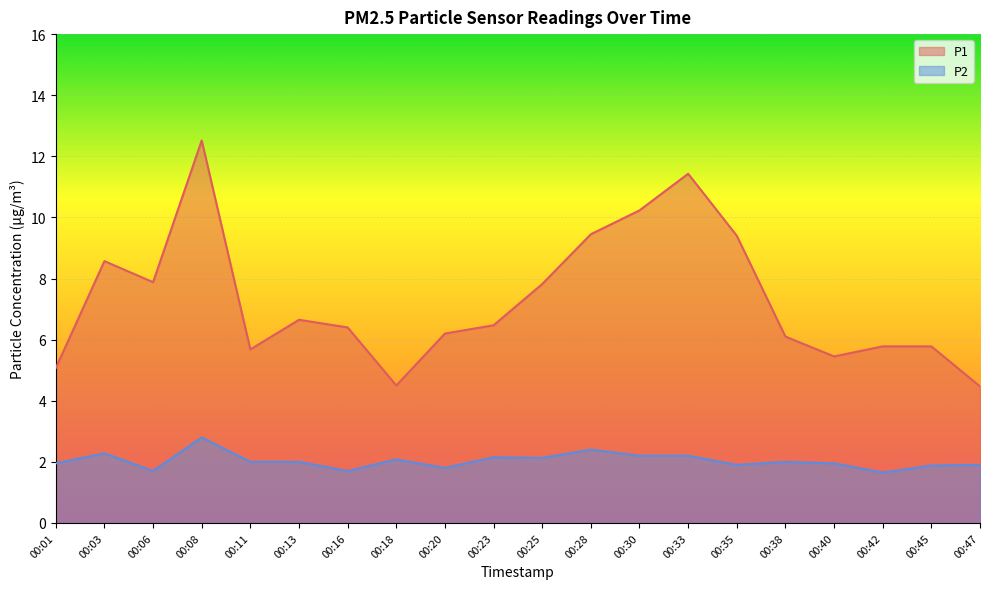

List the labels in order of P2 value, largest first.

00:08, 00:28, 00:03, 00:30, 00:33, 00:23, 00:25, 00:18, 00:11, 00:13, 00:38, 00:01, 00:40, 00:35, 00:47, 00:45, 00:20, 00:06, 00:16, 00:42